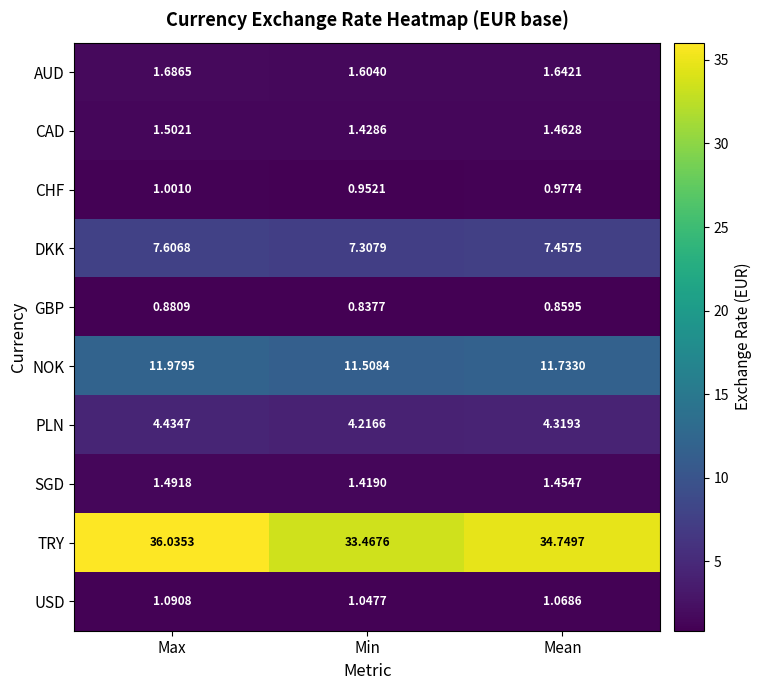

Where is CHF nearest to the value 0?

Min